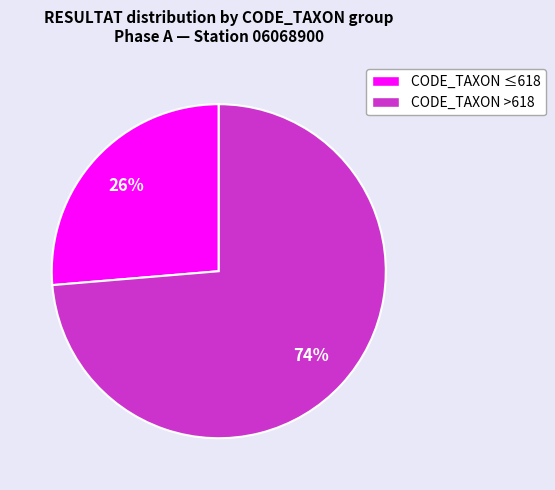

To the nearest percent, what is the average slice percentage?

50%